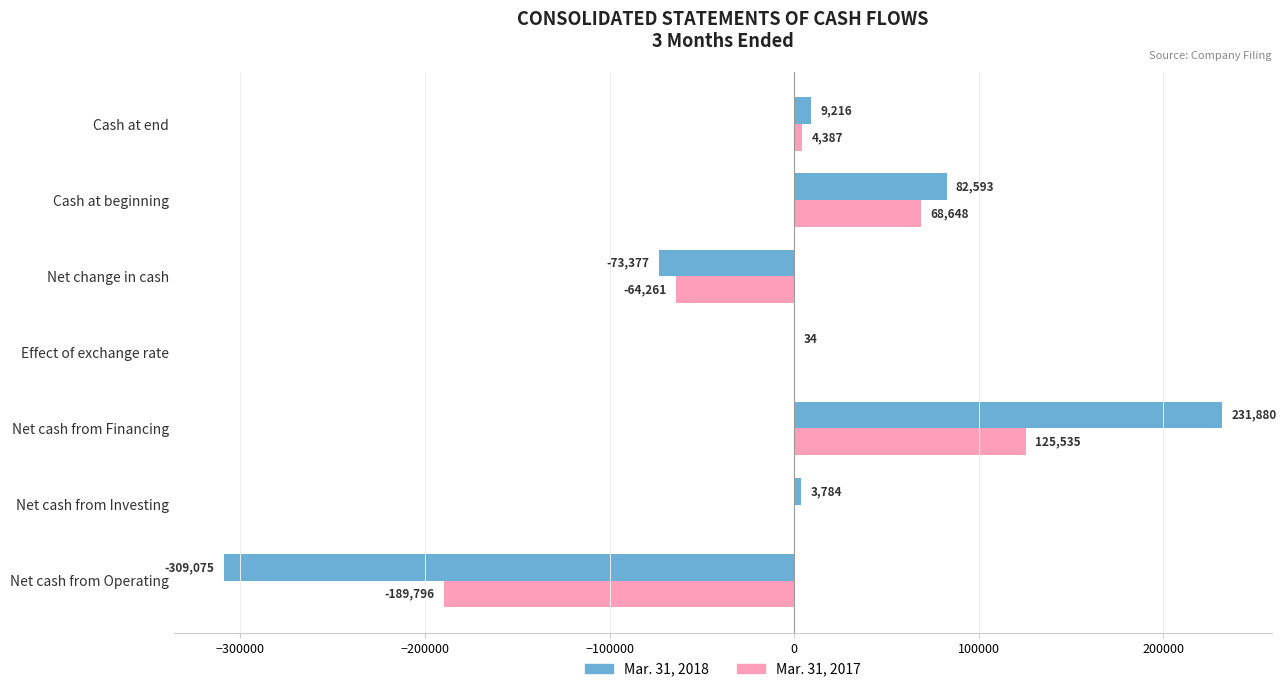

What is the sum of the Mar. 31, 2018 values at Net cash from Investing and Cash at beginning?

86377